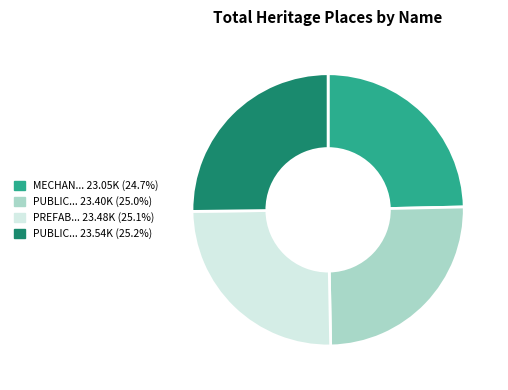

Is there a majority slice in this chart?

No